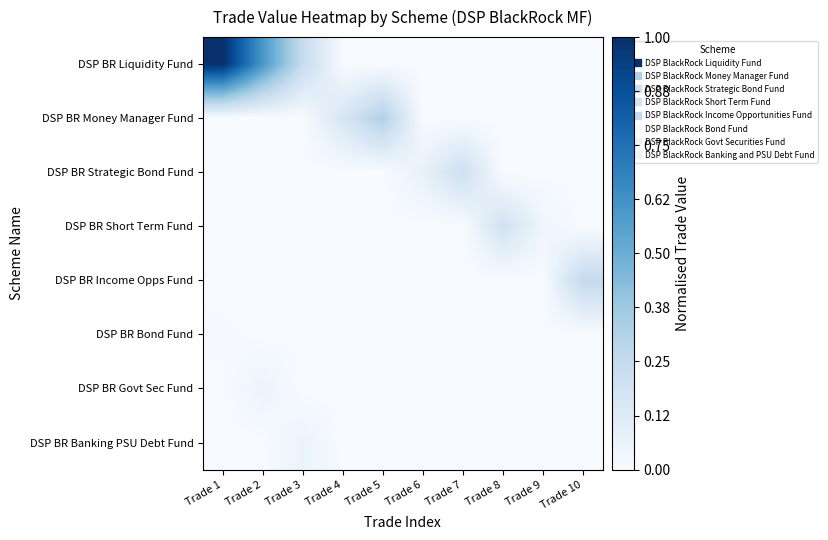

Between Trade 5 and Trade 8, which series saw the biggest shift?

DSP BR Money Manager Fund